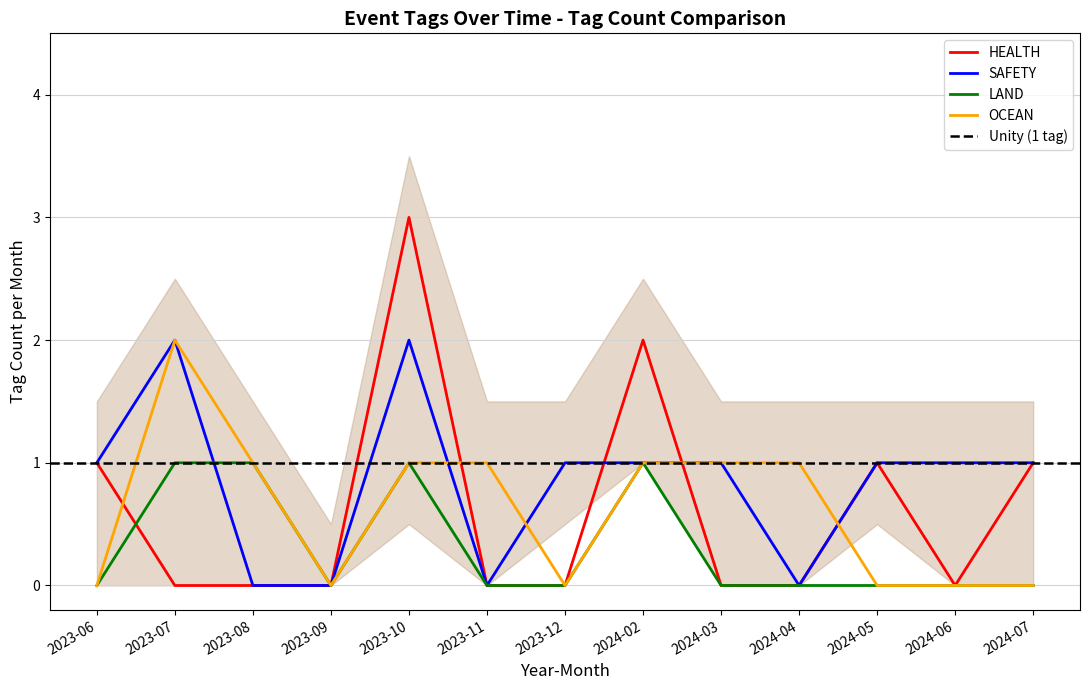

Between 2023-08 and 2024-02, which series saw the biggest shift?

HEALTH